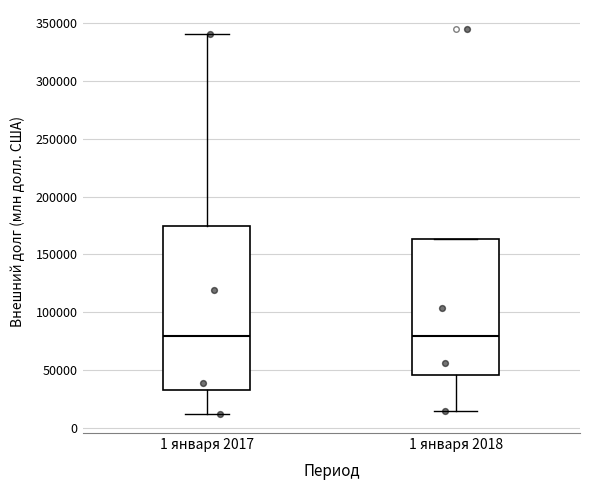

Which box is the tallest, from its lower edge to its upper edge?

1 января 2017